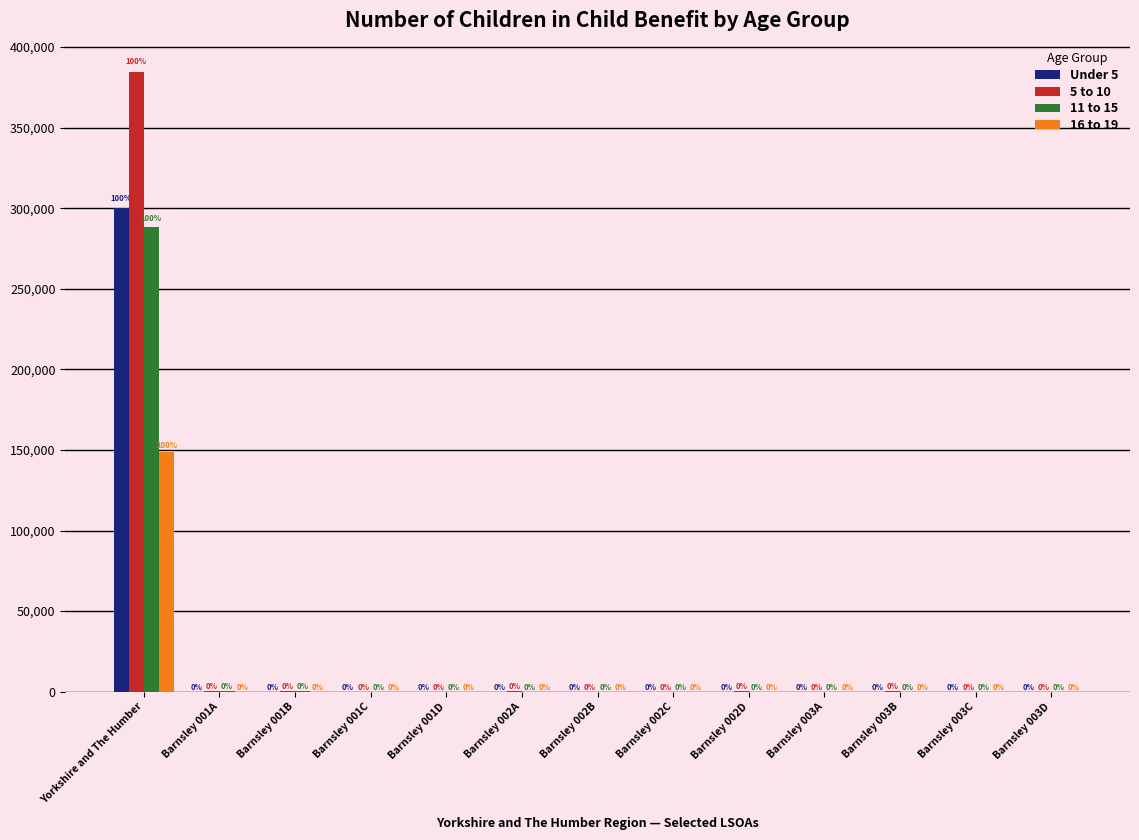

True or false: 16 to 19 has a value of 50 at Barnsley 002A.

True